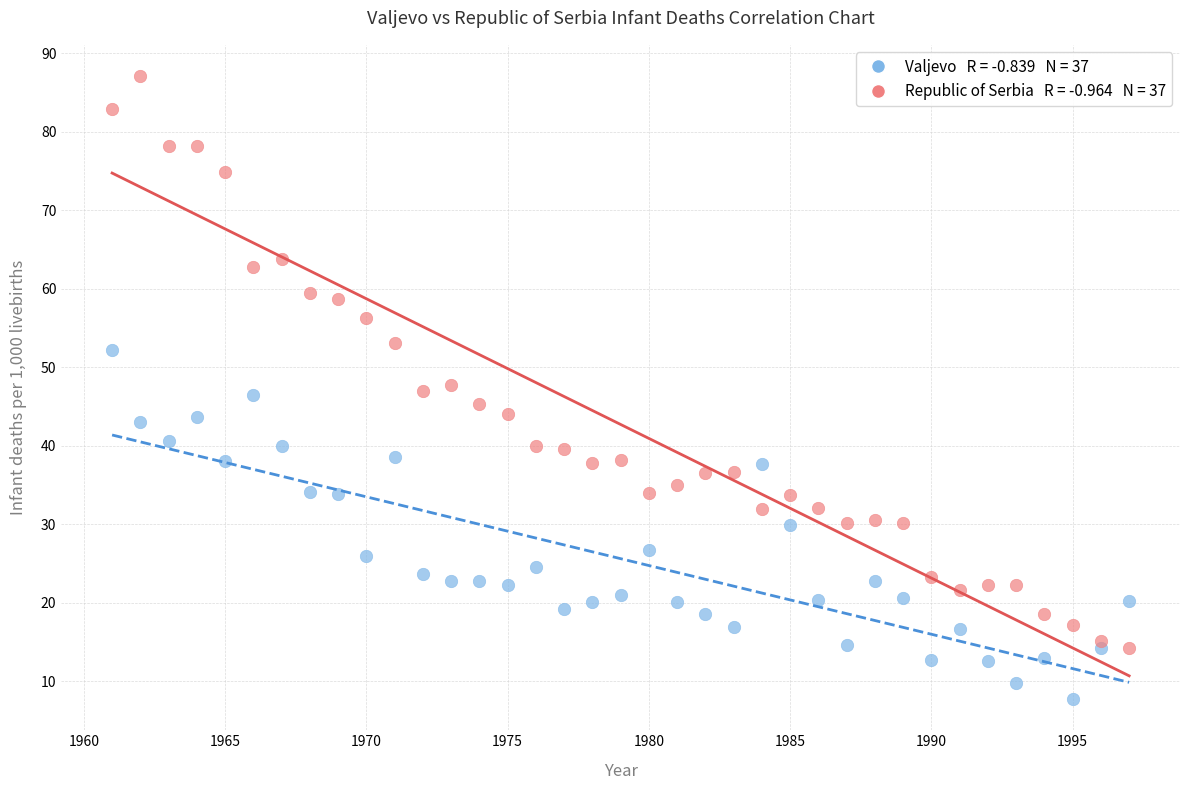

Across all data points, what is the range of X values (max minus min)?

36.0